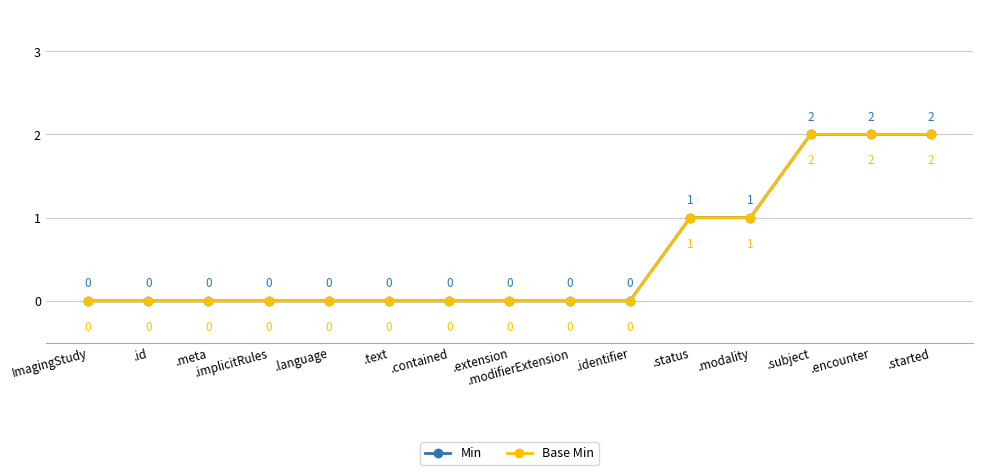

Does the chart display data point markers on the line(s)?

Yes